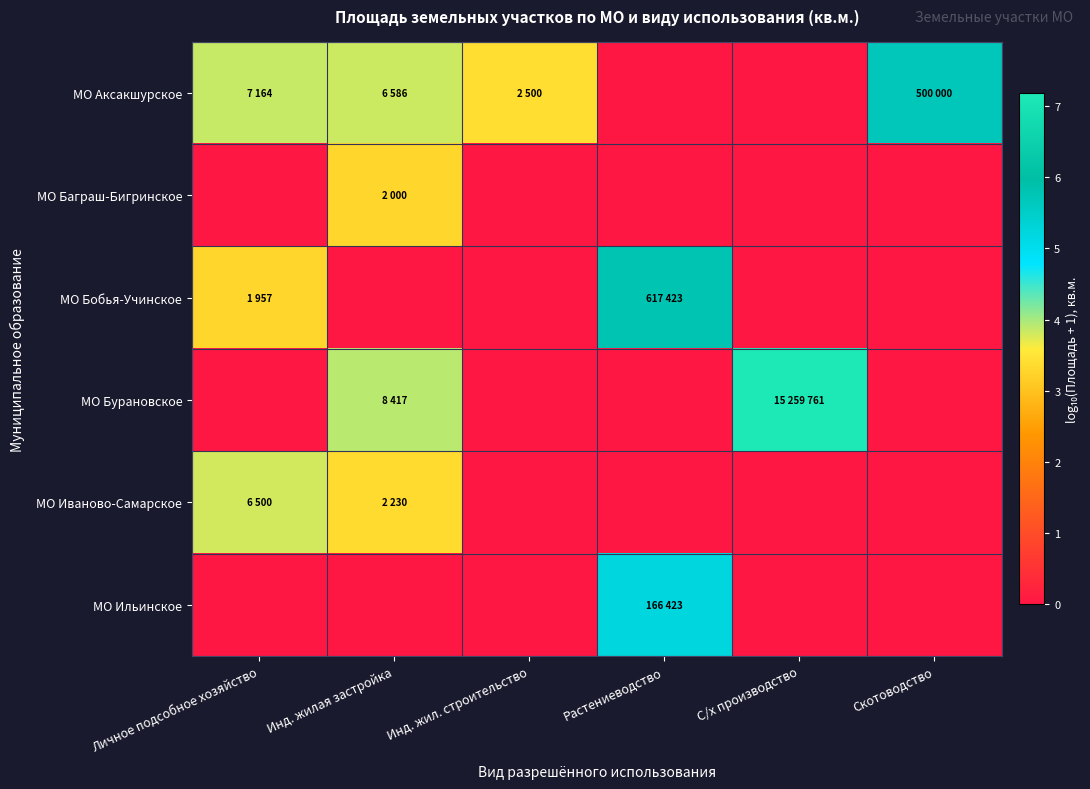

Reading left to right, what are all the values shown in this chart?

МО Аксакшурское: Личное подсобное хозяйство=3.9	Инд. жилая застройка=3.8	Инд. жил. строительство=3.4	Растениеводство=0.0	С/х производство=0.0	Скотоводство=5.7
МО Баграш-Бигринское: Личное подсобное хозяйство=0.0	Инд. жилая застройка=3.3	Инд. жил. строительство=0.0	Растениеводство=0.0	С/х производство=0.0	Скотоводство=0.0
МО Бобья-Учинское: Личное подсобное хозяйство=3.3	Инд. жилая застройка=0.0	Инд. жил. строительство=0.0	Растениеводство=5.8	С/х производство=0.0	Скотоводство=0.0
МО Бурановское: Личное подсобное хозяйство=0.0	Инд. жилая застройка=3.9	Инд. жил. строительство=0.0	Растениеводство=0.0	С/х производство=7.2	Скотоводство=0.0
МО Иваново-Самарское: Личное подсобное хозяйство=3.8	Инд. жилая застройка=3.3	Инд. жил. строительство=0.0	Растениеводство=0.0	С/х производство=0.0	Скотоводство=0.0
МО Ильинское: Личное подсобное хозяйство=0.0	Инд. жилая застройка=0.0	Инд. жил. строительство=0.0	Растениеводство=5.2	С/х производство=0.0	Скотоводство=0.0